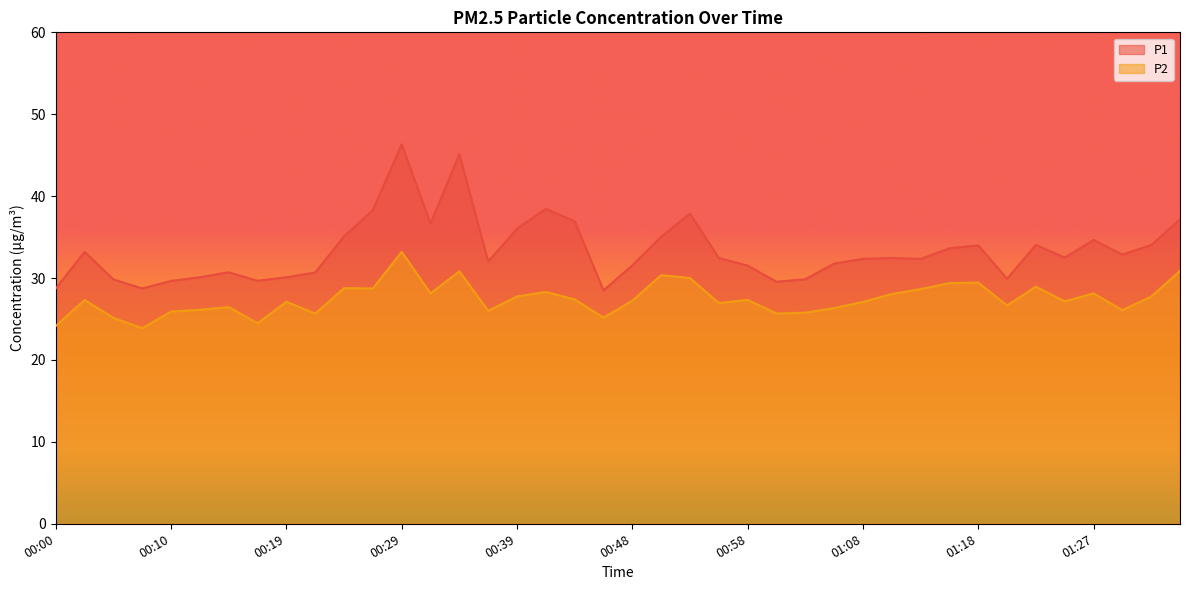

In P1, how many points are lower than both neighbors (excluding endpoints)?

10